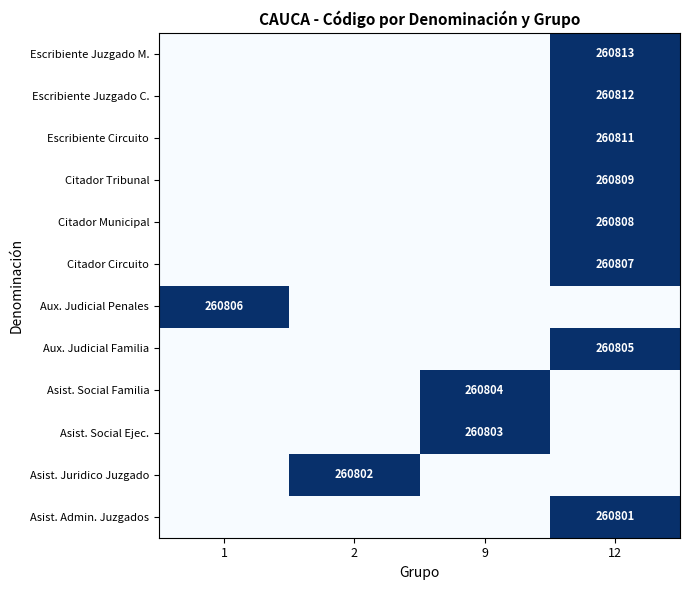

Which category has the lowest value across all series?

1